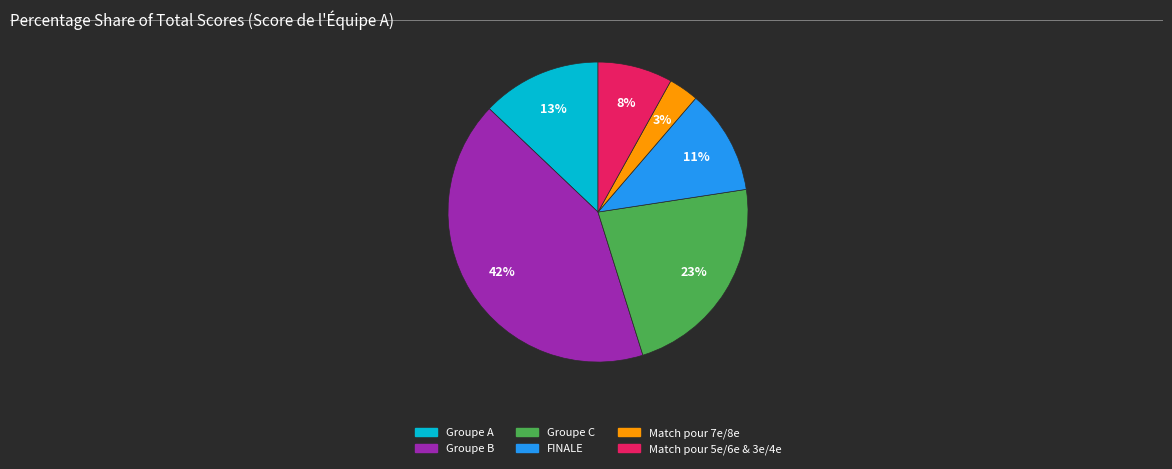

To the nearest percent, what is the average slice percentage?

17%